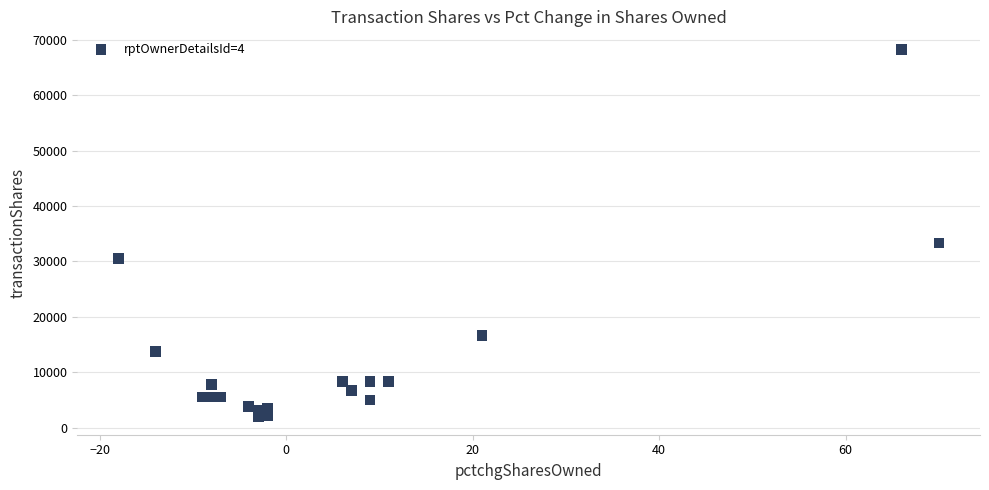

What Y value in the scatter plot is closest to 35123?

33334